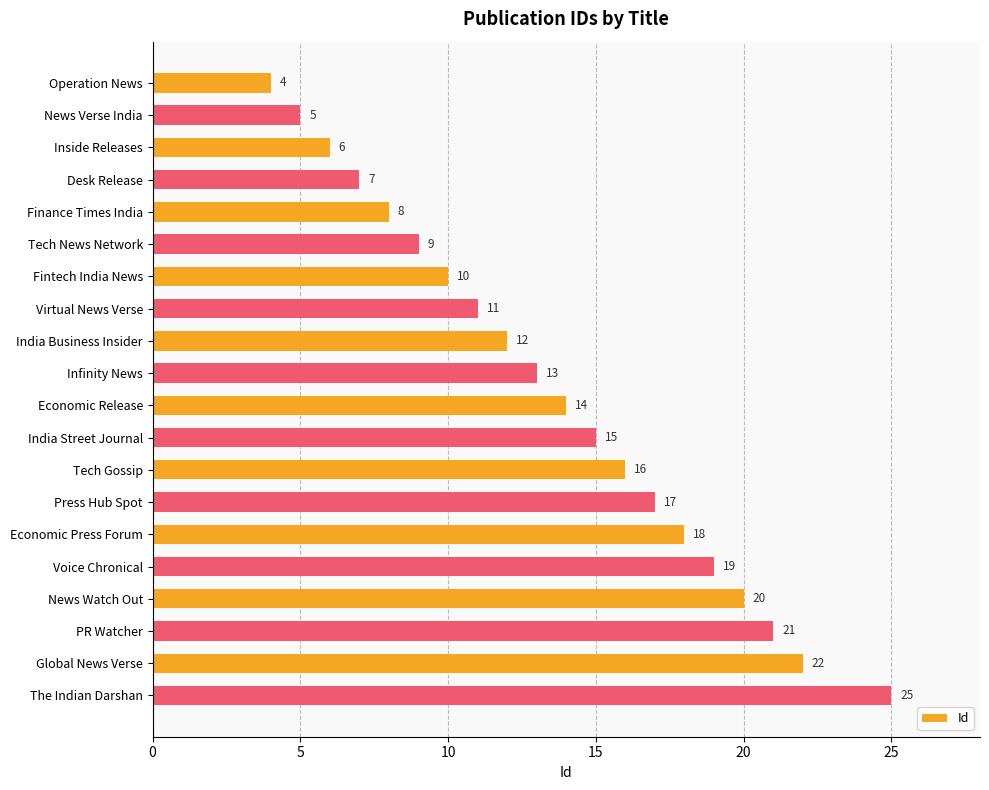

Reading bottom to top, what are all the values shown in this chart?

The Indian Darshan=25	Global News Verse=22	PR Watcher=21	News Watch Out=20	Voice Chronical=19	Economic Press Forum=18	Press Hub Spot=17	Tech Gossip=16	India Street Journal=15	Economic Release=14	Infinity News=13	India Business Insider=12	Virtual News Verse=11	Fintech India News=10	Tech News Network=9	Finance Times India=8	Desk Release=7	Inside Releases=6	News Verse India=5	Operation News=4